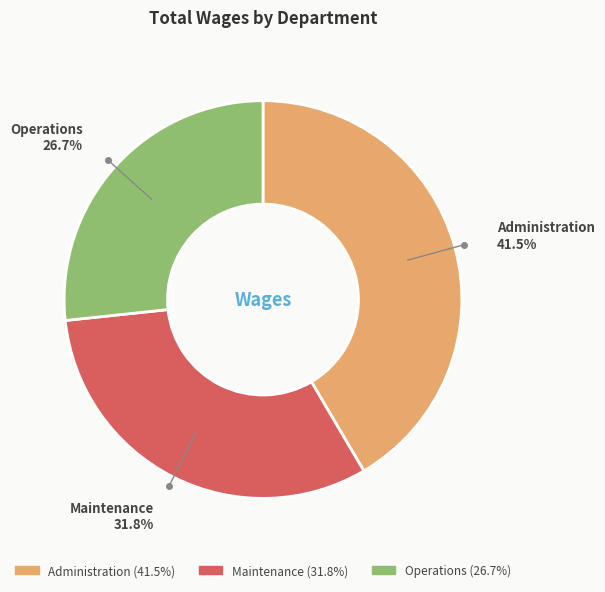

Rank the categories by value from lowest to highest.

Operations, Maintenance, Administration